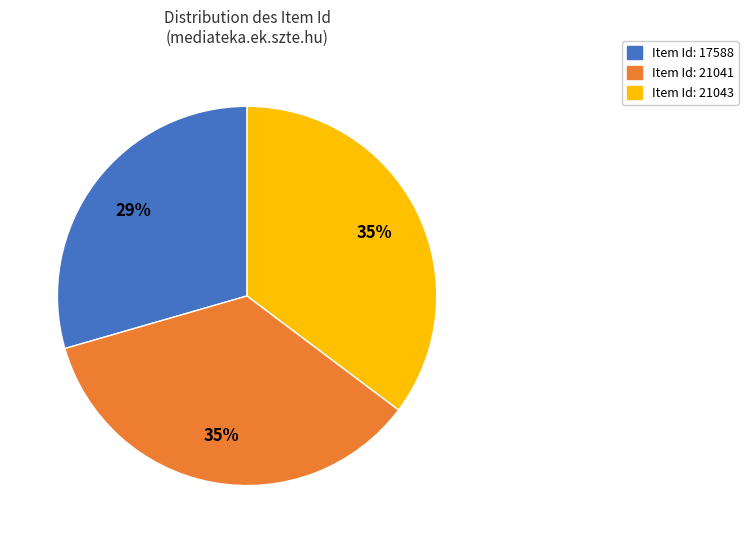

Does any single category account for the majority?

No